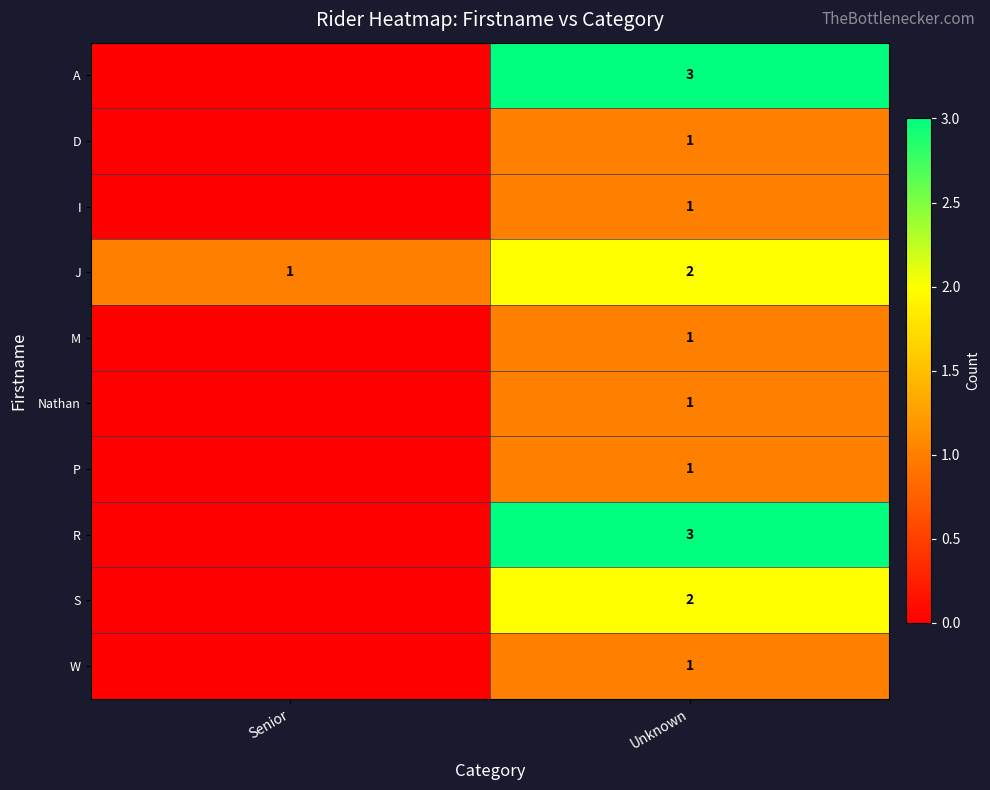

True or false: D has a value of 1 at Unknown.

True